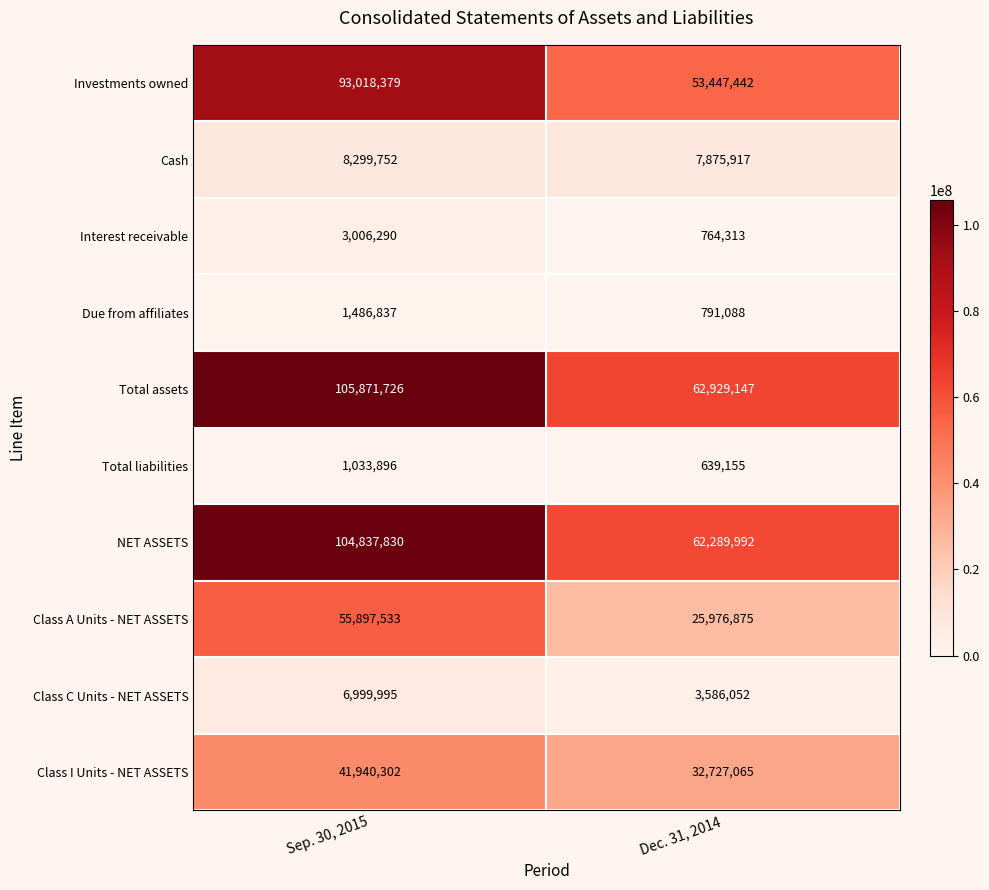

What is the average value of the Total liabilities series?

836526